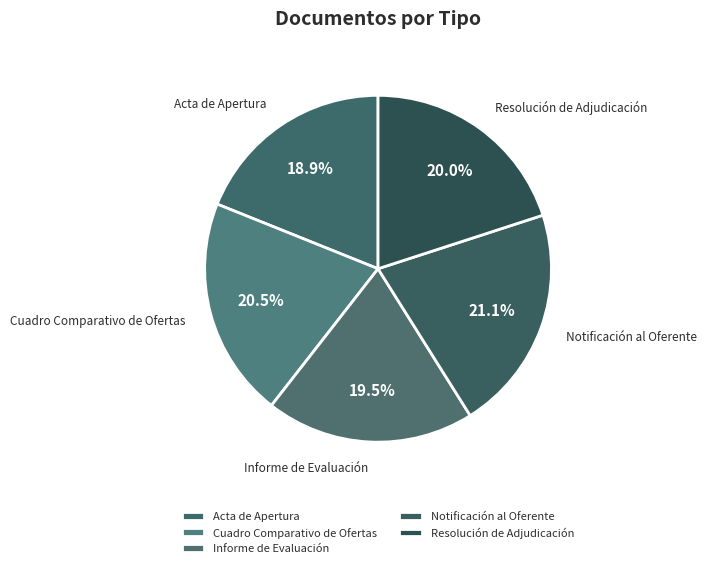

Is there any slice that represents more than half of the pie?

No